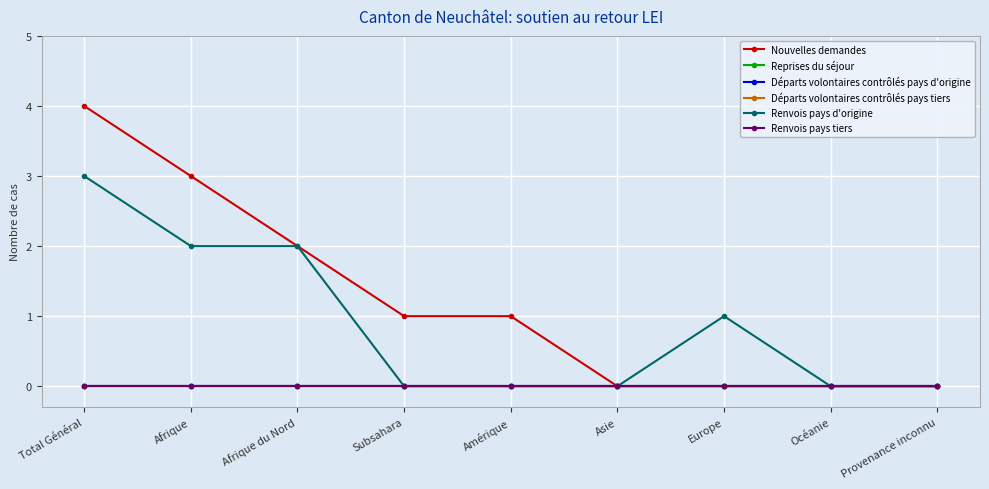

Does the chart have visible grid lines?

Yes